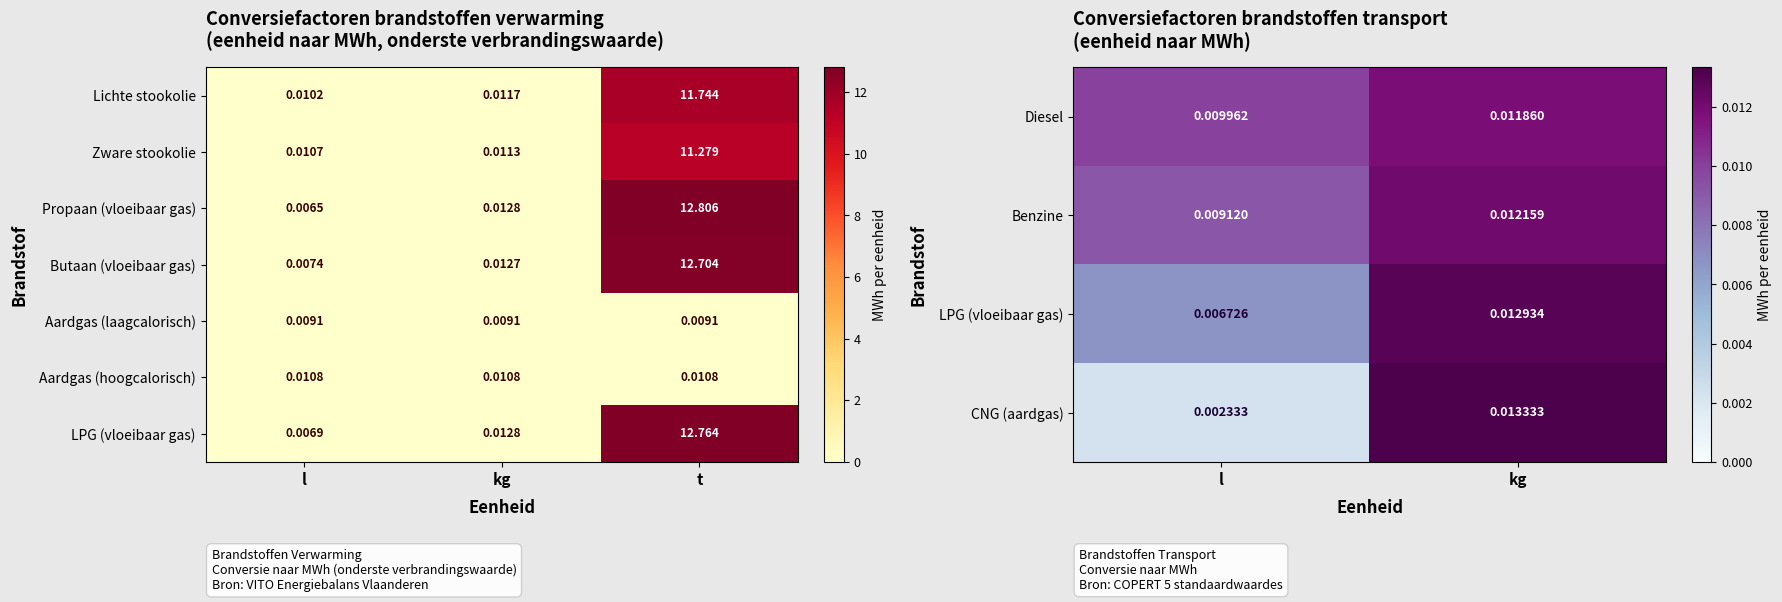

What is the average value of the Lichte stookolie series?

3.9